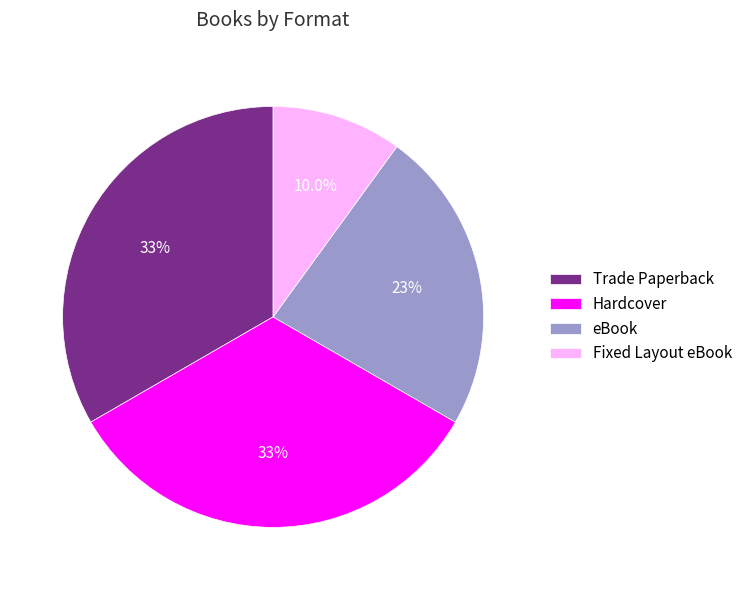

To the nearest percent, what portion does Hardcover represent?

33%